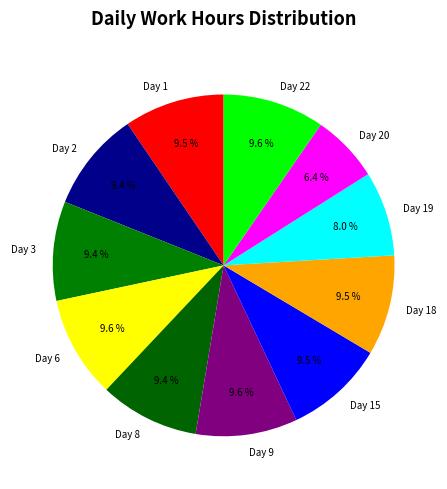

Does any single category account for the majority?

No